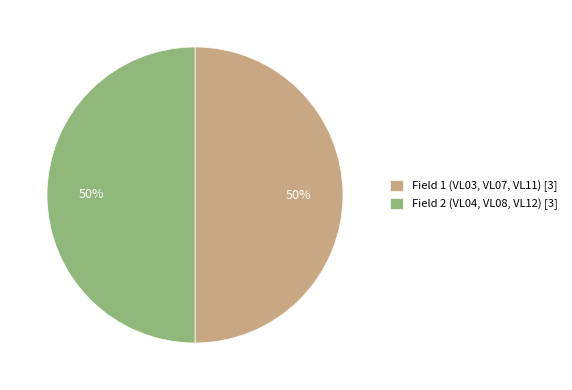

To the nearest percent, what is the average slice percentage?

50%